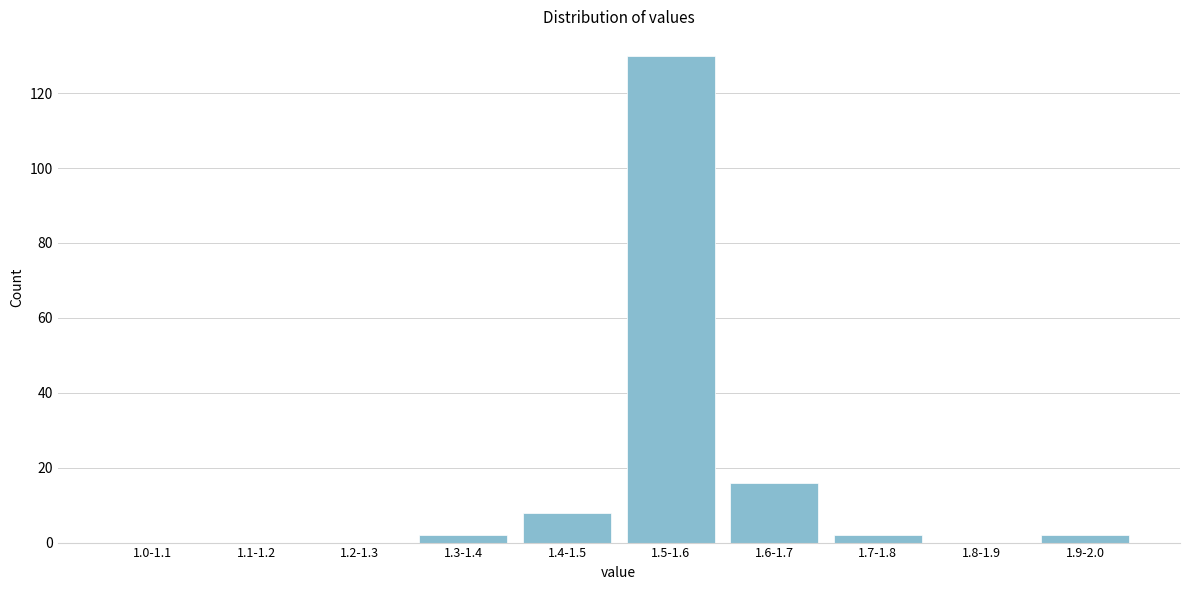

Reading left to right, list all the values displayed in this chart.

1.0-1.1=0	1.1-1.2=0	1.2-1.3=0	1.3-1.4=2	1.4-1.5=8	1.5-1.6=130	1.6-1.7=16	1.7-1.8=2	1.8-1.9=0	1.9-2.0=2